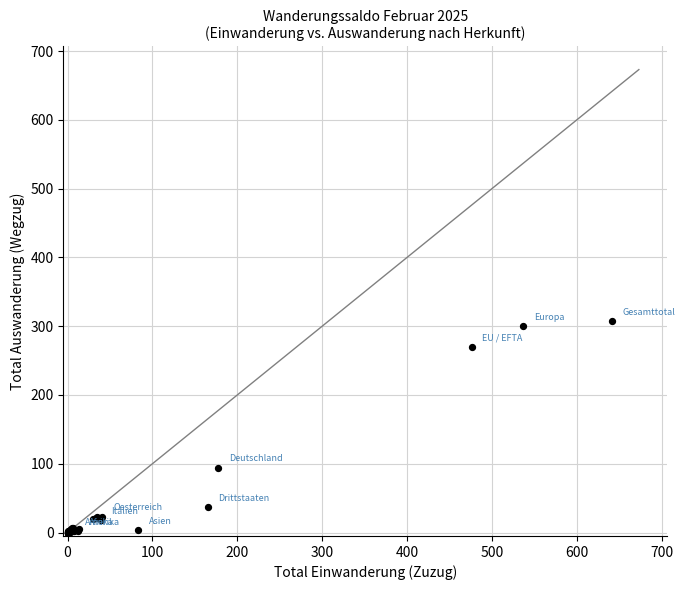

What Y value in the scatter plot is closest to 153?

94